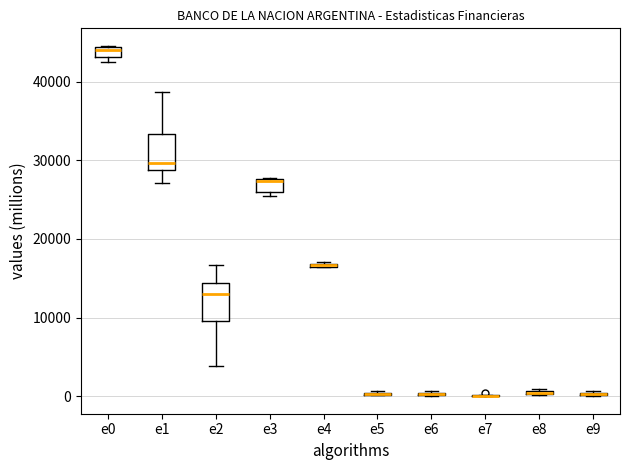

Where is the lower edge of the box for e4 on the y-axis? The values are not printed on the chart, so give them approximately, as read against the axis.

16000